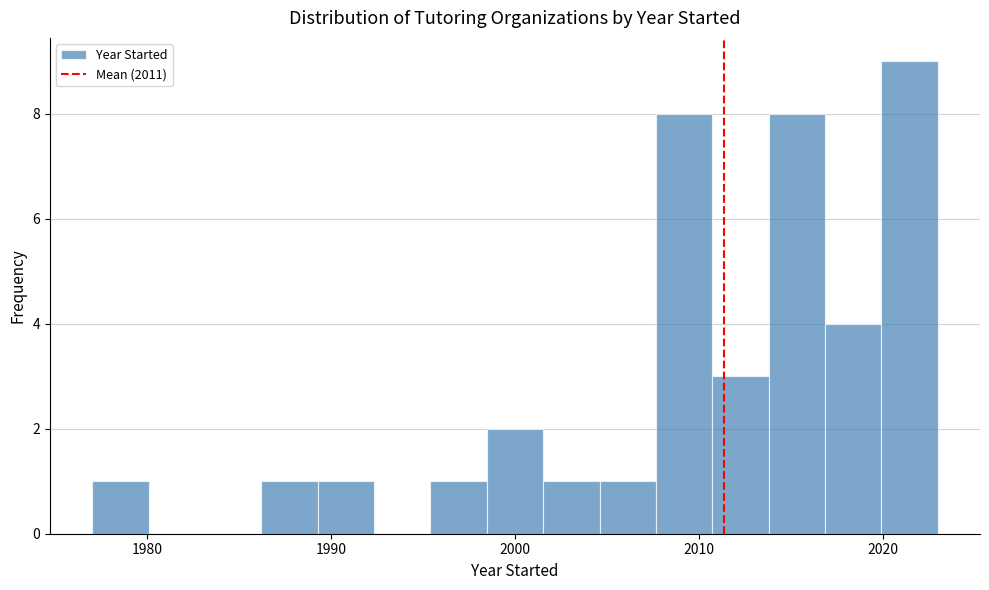

Read against the x-axis, roughly where is the centre of the tallest bar?

2021